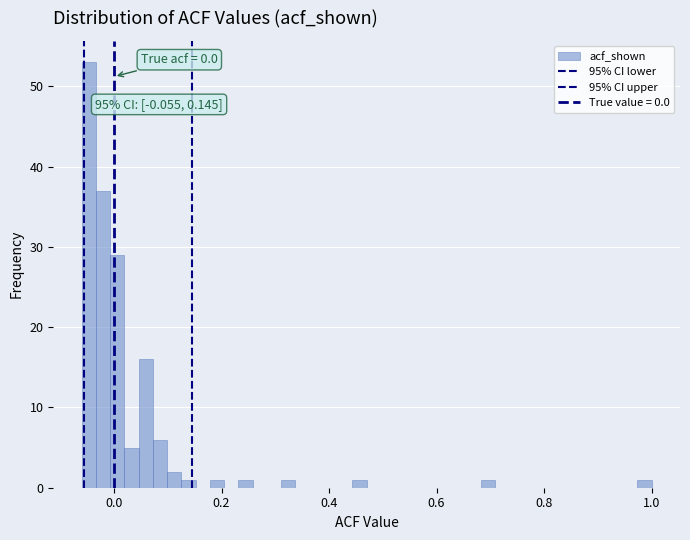

Read against the x-axis, roughly where is the centre of the tallest bar?

-0.04